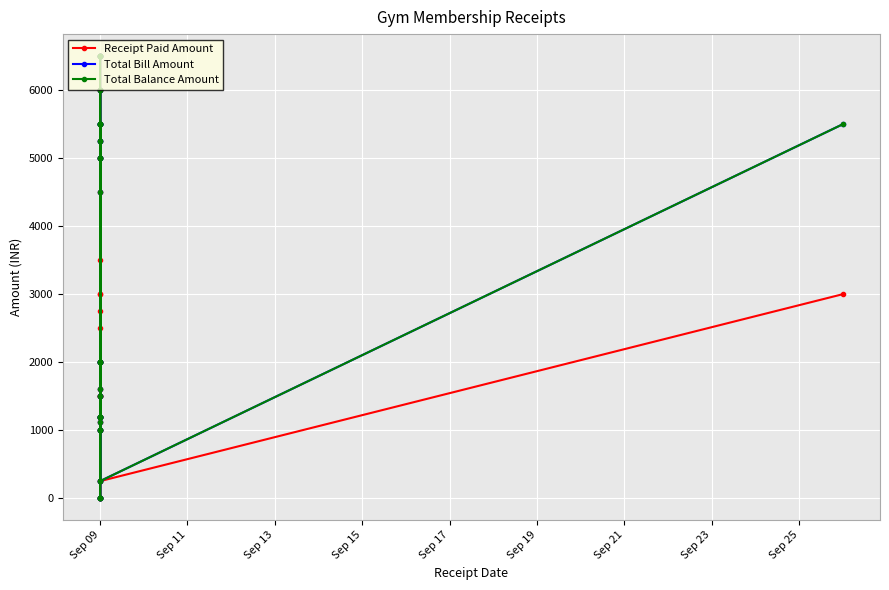

True or false: Total Bill Amount has a value of 1200 at Sep 09.

True